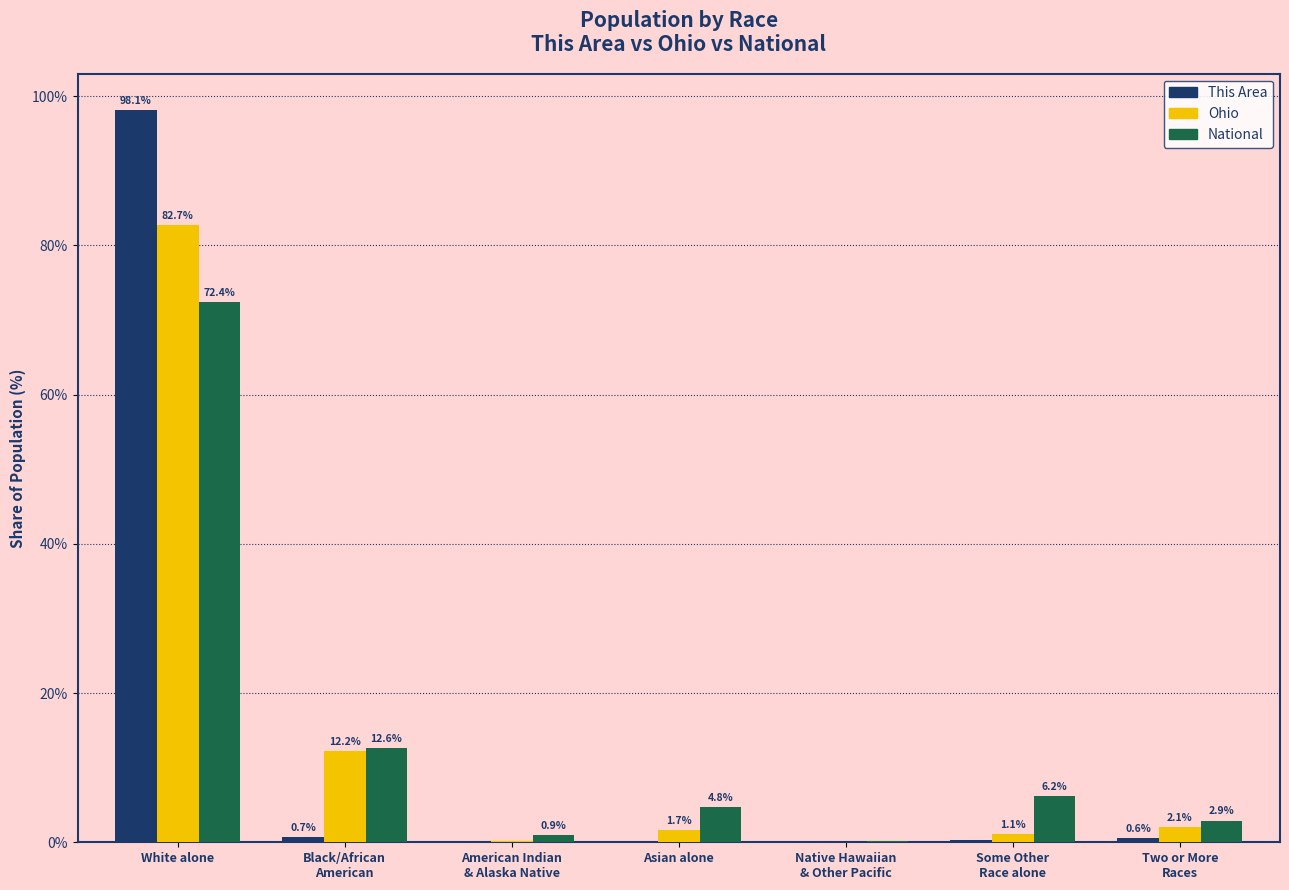

At which label does Ohio reach its peak?

White alone